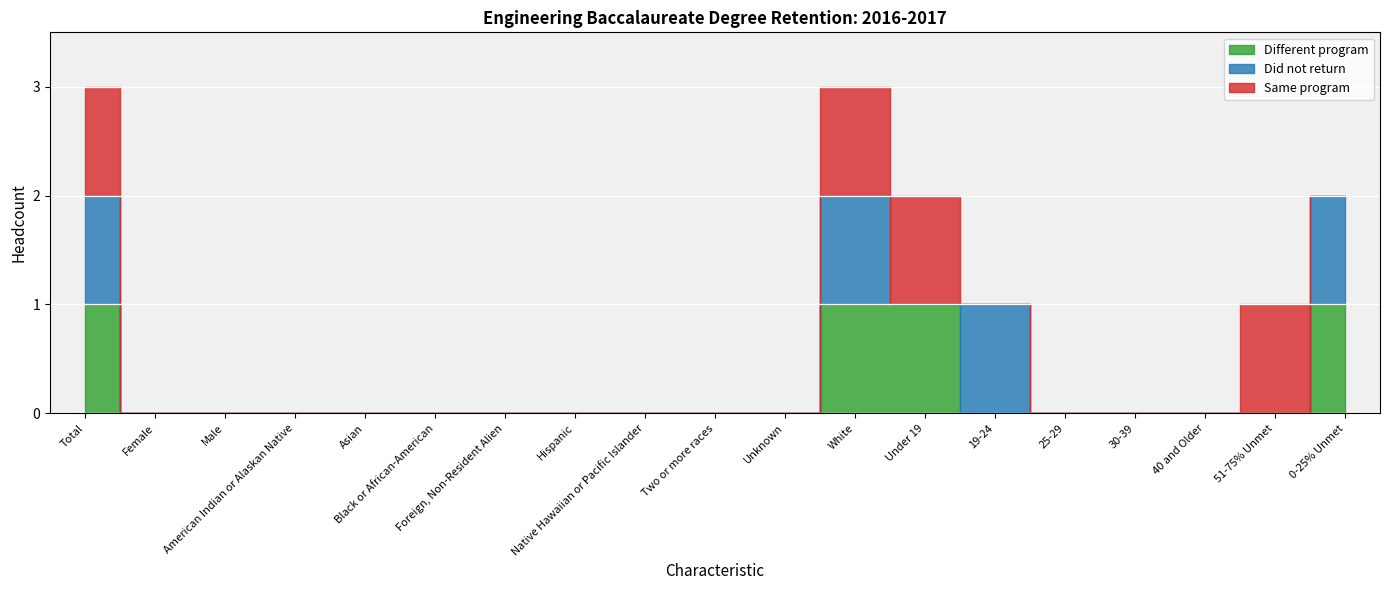

Is it true that Did not return equals 0 at 30-39?

False